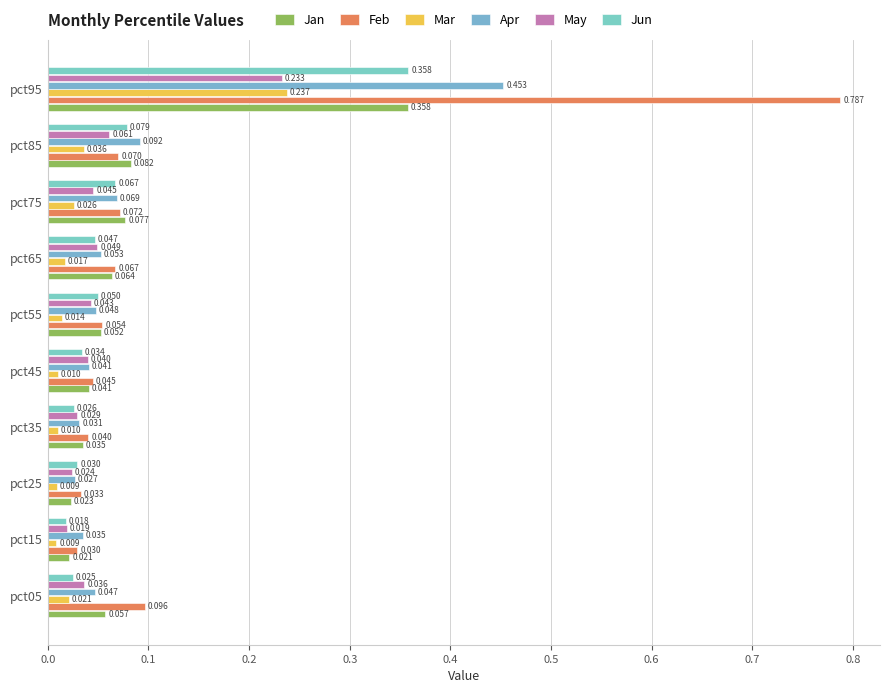

What is the average value of the Jun series?

0.1